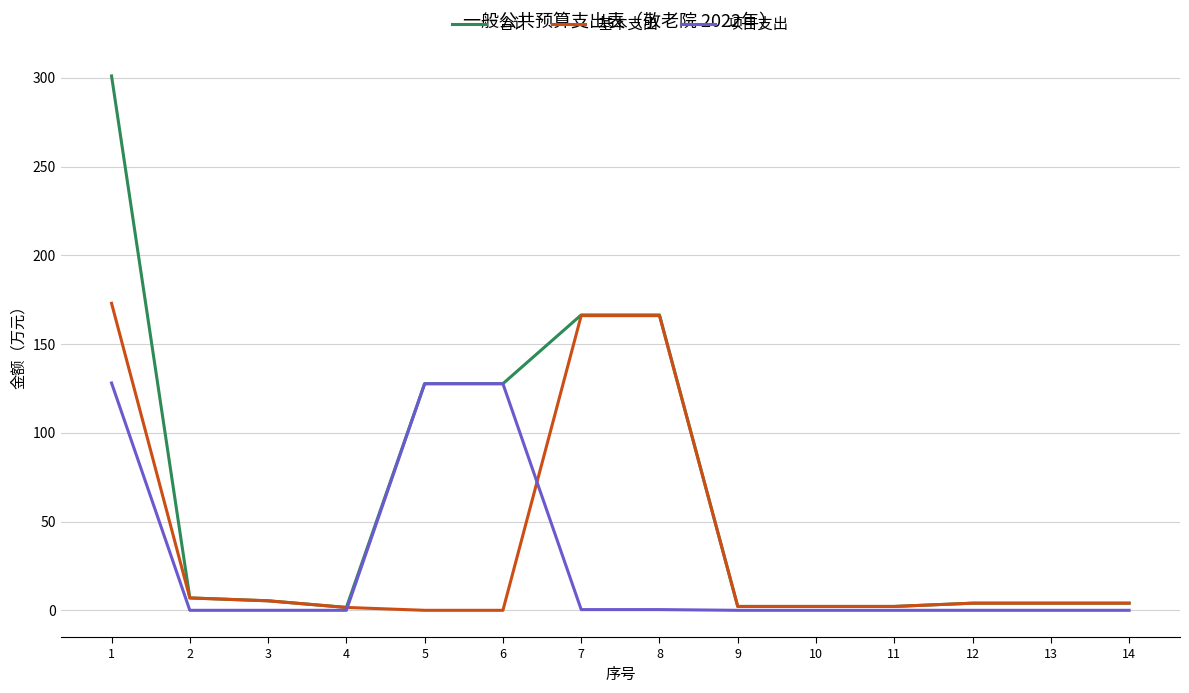

What is the greatest value displayed?

301.1